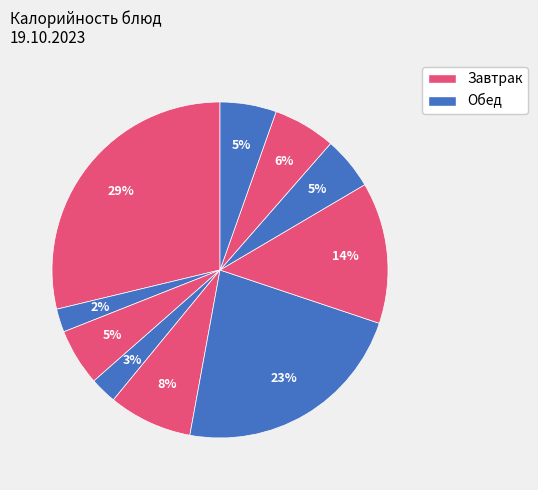

How many segments does this pie chart have?

10